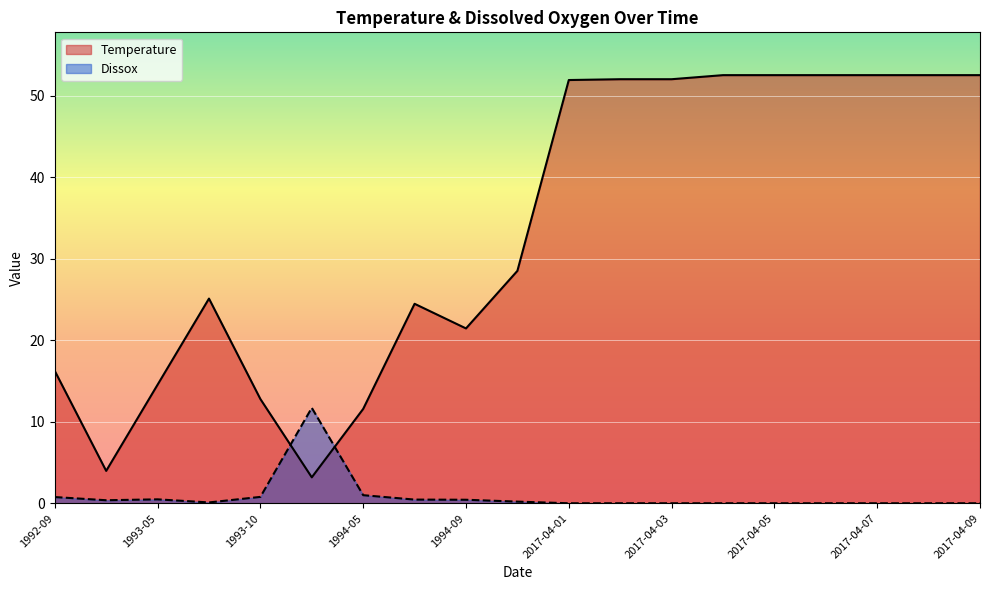

Is the value of Dissox at 1994-08 greater than the value of Temperature at 1993-02?

No